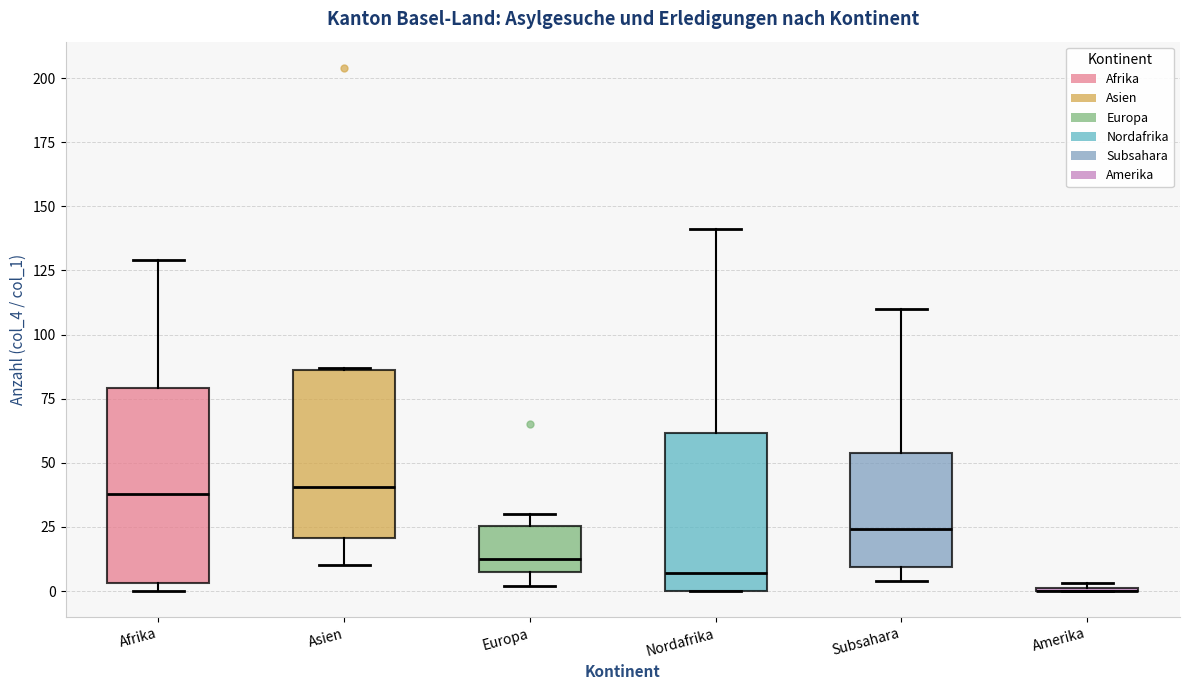

Reading left to right, read every box against the y-axis: the position of its median line, the range the box covers, and the ends of its whiskers. The values are not printed on the chart, so give them approximately, as read against the axis.

Afrika: median 40, box 5 to 80, whiskers 0 to 130
Asien: median 40, box 20 to 85, whiskers 10 to 85
Europa: median 15, box 5 to 25, whiskers 0 to 30
Nordafrika: median 5, box 0 to 60, whiskers 0 to 140
Subsahara: median 25, box 10 to 55, whiskers 5 to 110
Amerika: box collapsed to a line at 0, whiskers 0 to 5